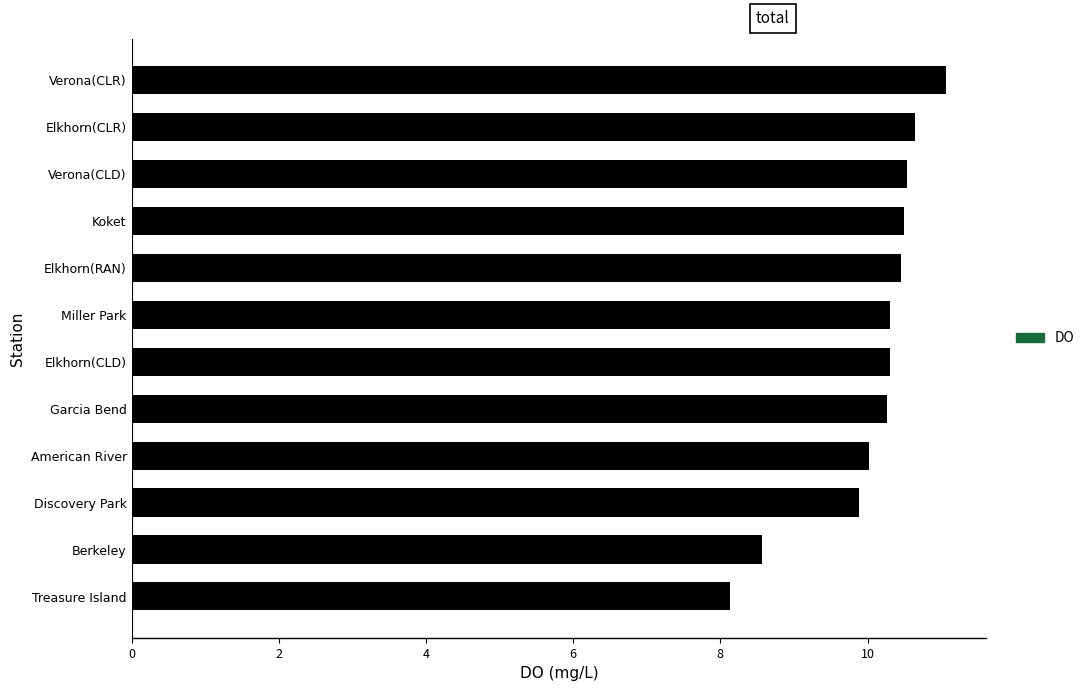

What value does the data have at Treasure Island?

8.1